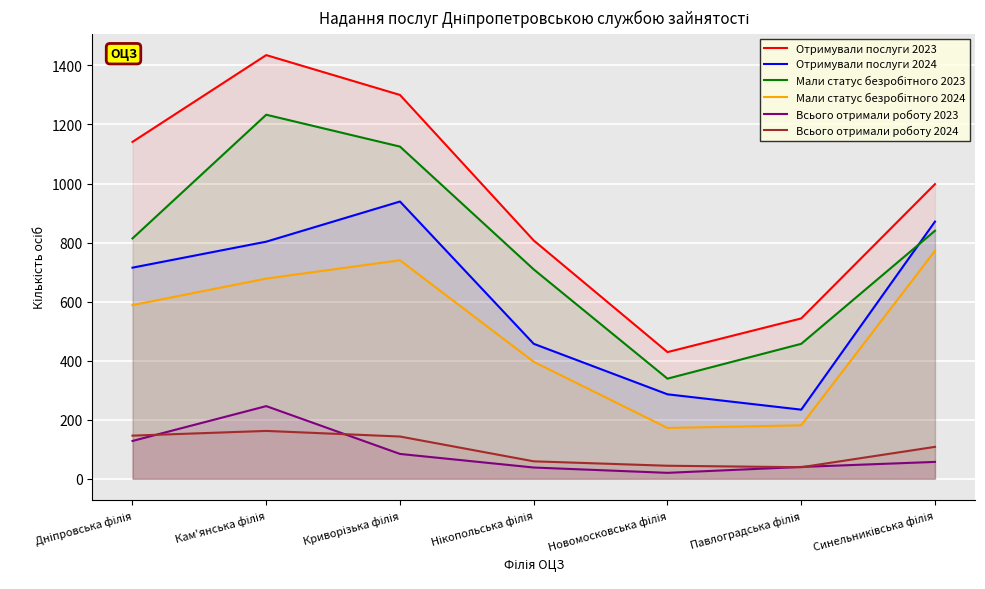

Does the chart display data point markers on the line(s)?

No